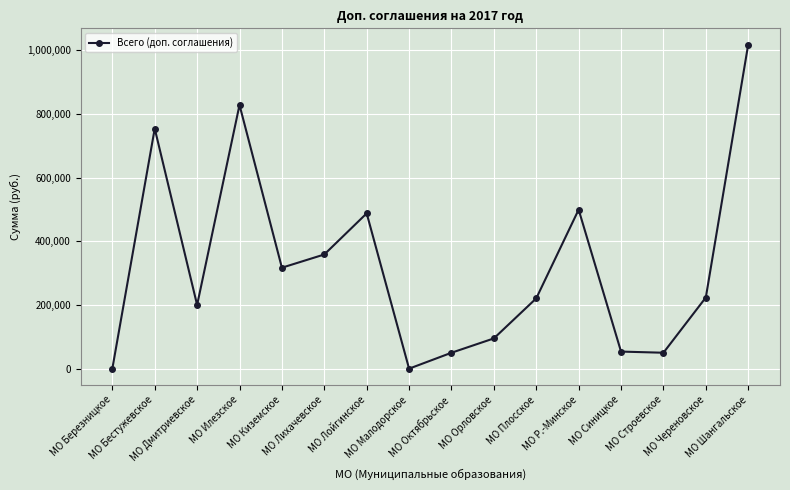

How many points are lower than both their immediate neighbors (excluding endpoints)?

4